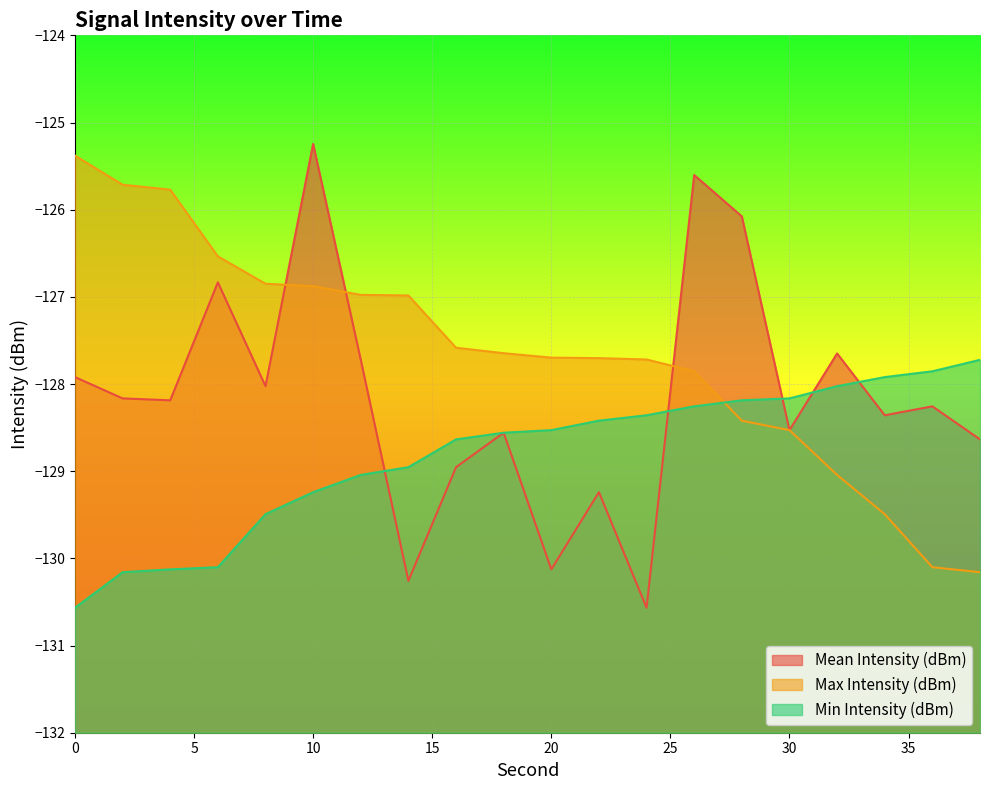

What is the minimum value for Min Intensity (dBm)?

-130.6